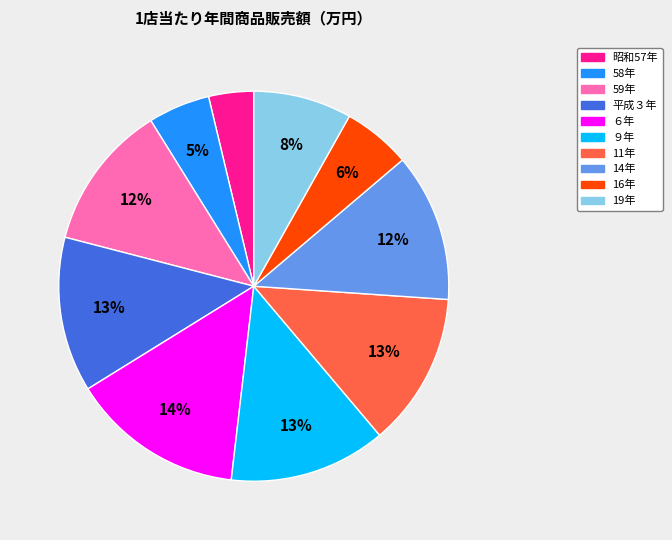

The 平成３年 slice represents 7% of the pie. True or false?

False